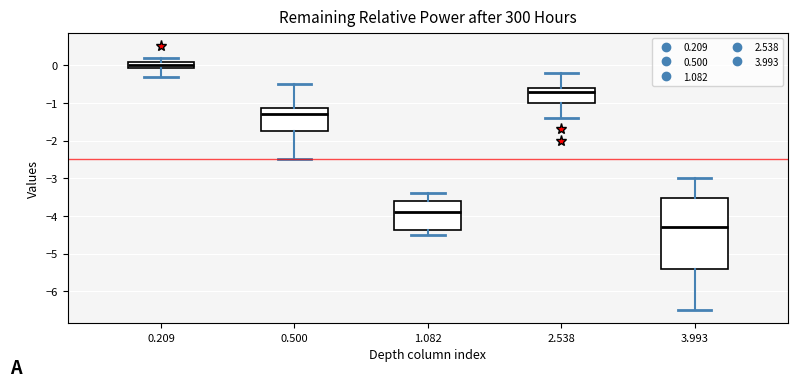

Reading left to right, transcribe this box plot: for each box, give where its median line is, the range the box spans, and where its two whiskers end, as read against the y-axis. The values are not printed on the chart, so give them approximately, as read against the axis.

0.209: median 0.0, box -0.1 to 0.1, whiskers -0.3 to 0.2
0.500: median -1.3, box -1.7 to -1.1, whiskers -2.5 to -0.5
1.082: median -3.9, box -4.4 to -3.6, whiskers -4.5 to -3.4
2.538: median -0.7, box -1.0 to -0.6, whiskers -1.4 to -0.2
3.993: median -4.3, box -5.4 to -3.5, whiskers -6.5 to -3.0